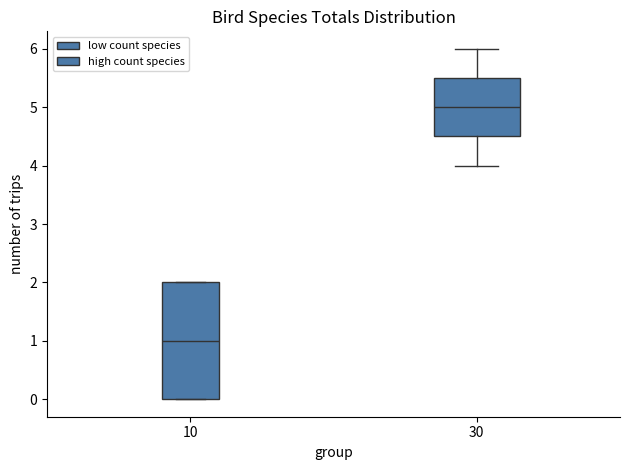

Which box has the highest median line?

30